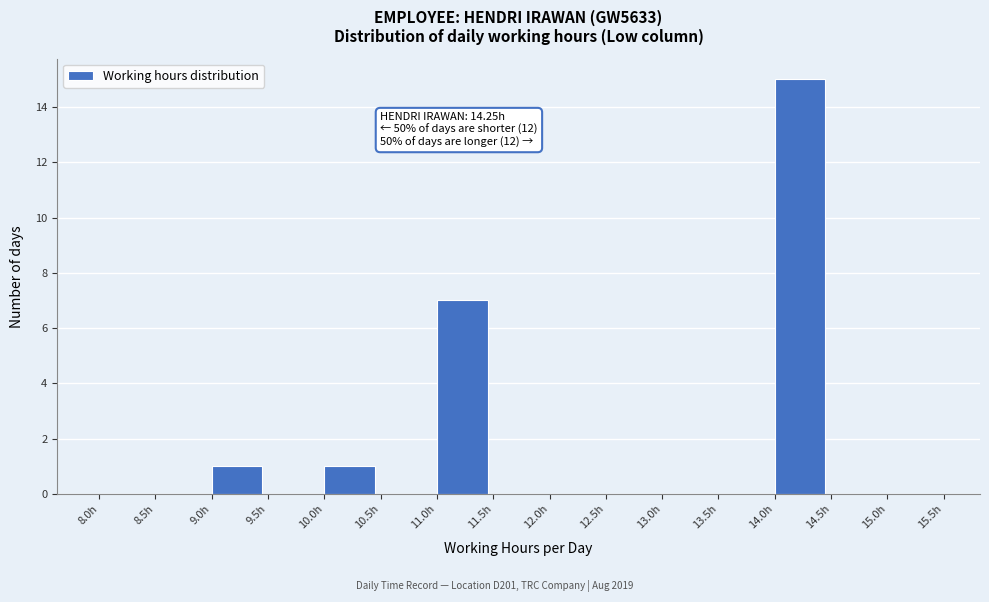

Over which range of the x-axis is the bar tallest?

14.0 to 14.5